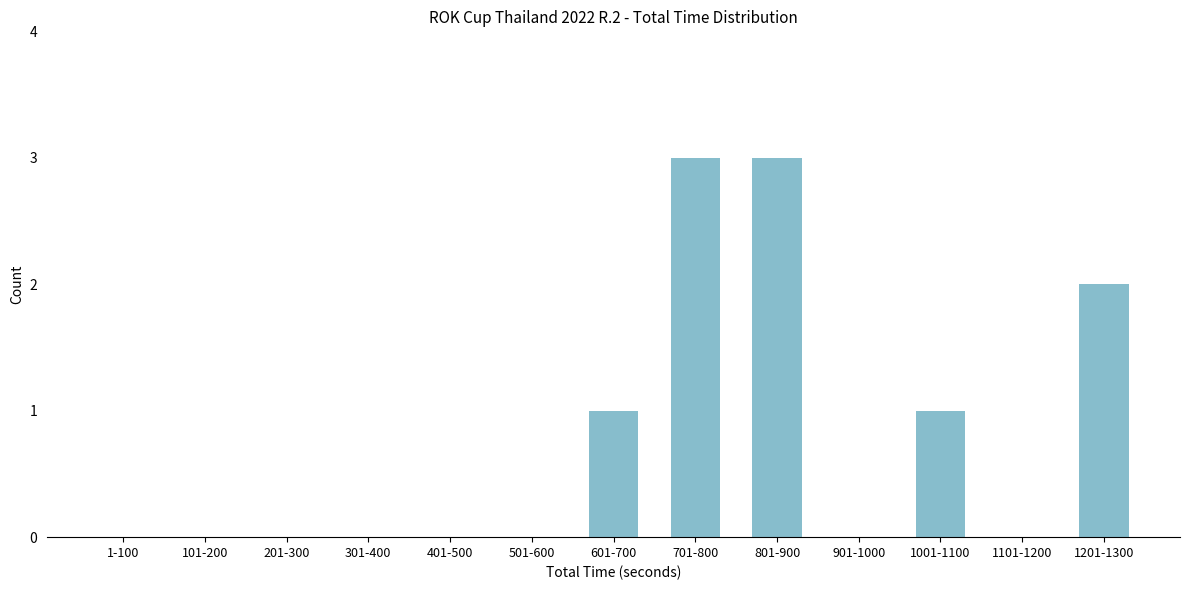

Reading left to right, extract all data points from this chart.

1-100=0	101-200=0	201-300=0	301-400=0	401-500=0	501-600=0	601-700=1	701-800=3	801-900=3	901-1000=0	1001-1100=1	1101-1200=0	1201-1300=2